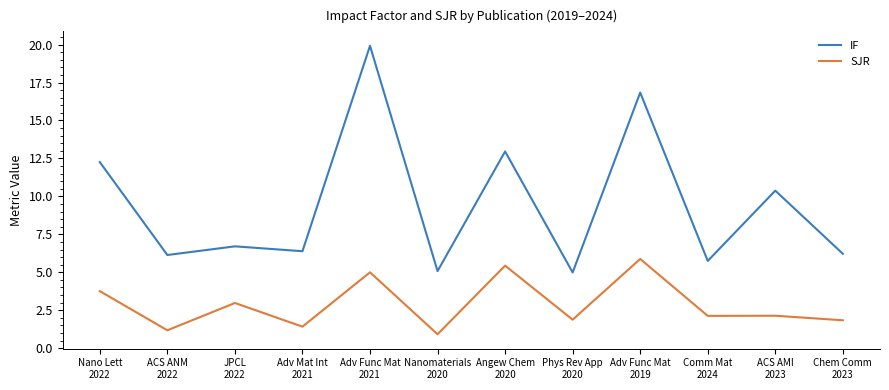

The value of IF at Comm Mat
2024 is 3.8. True or false?

False